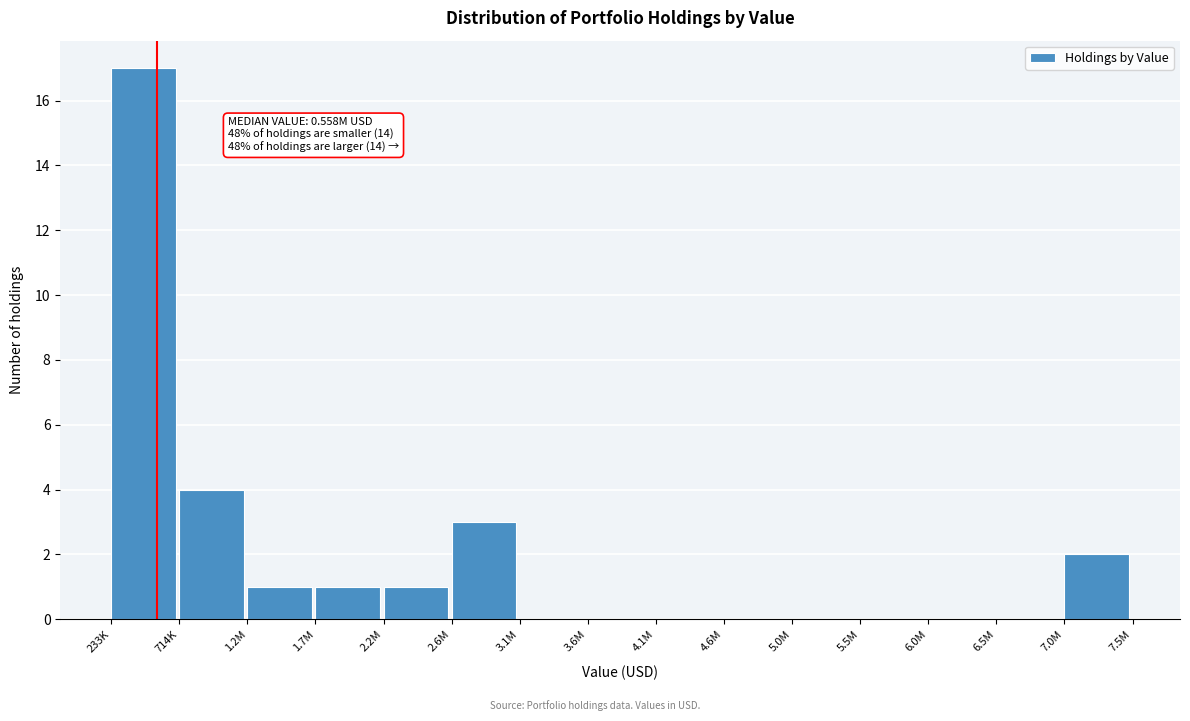

Reading left to right, what are all the values shown in this chart?

233K=17	714K=4	1.2M=1	1.7M=1	2.2M=1	2.6M=3	3.1M=0	3.6M=0	4.1M=0	4.6M=0	5.0M=0	5.5M=0	6.0M=0	6.5M=0	7.0M=2